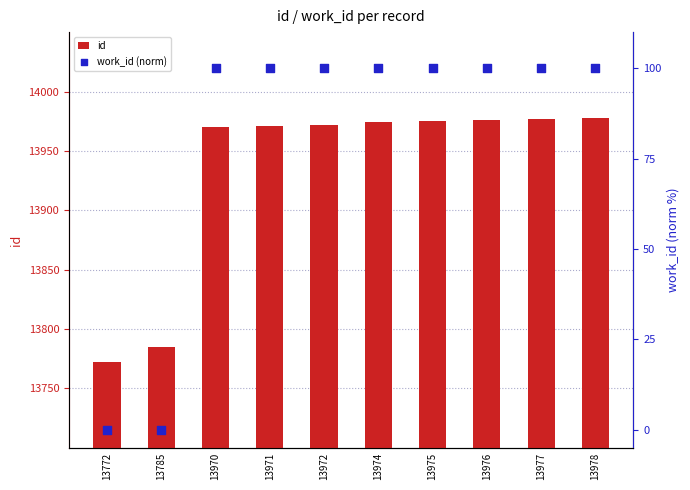

What is the total value across all series at 13977?

14077.0